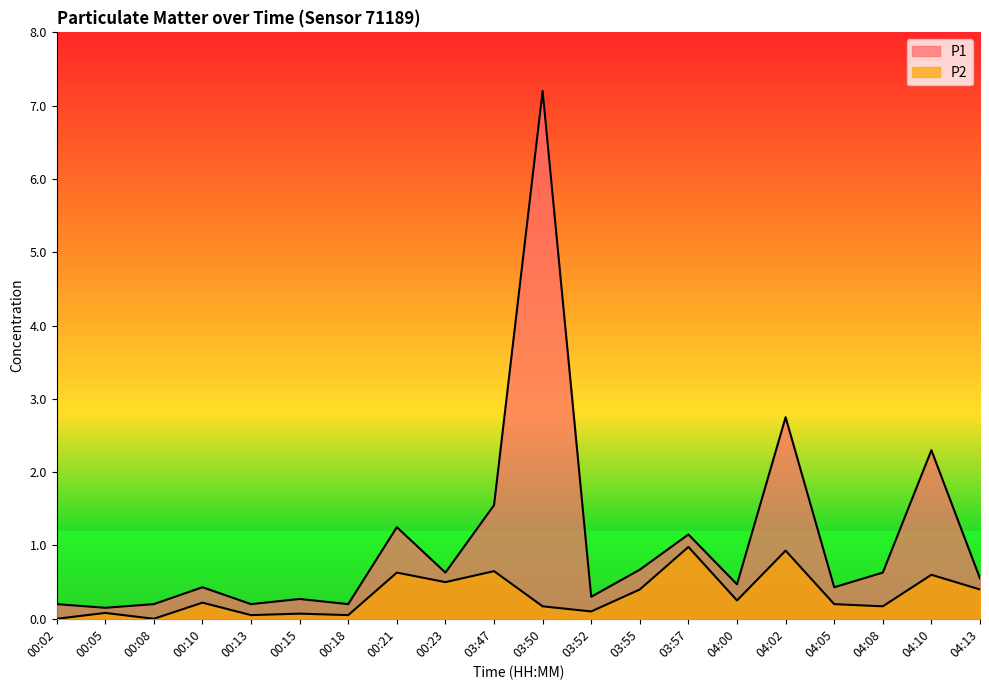

How many interior local valleys does the P1 series have?

7